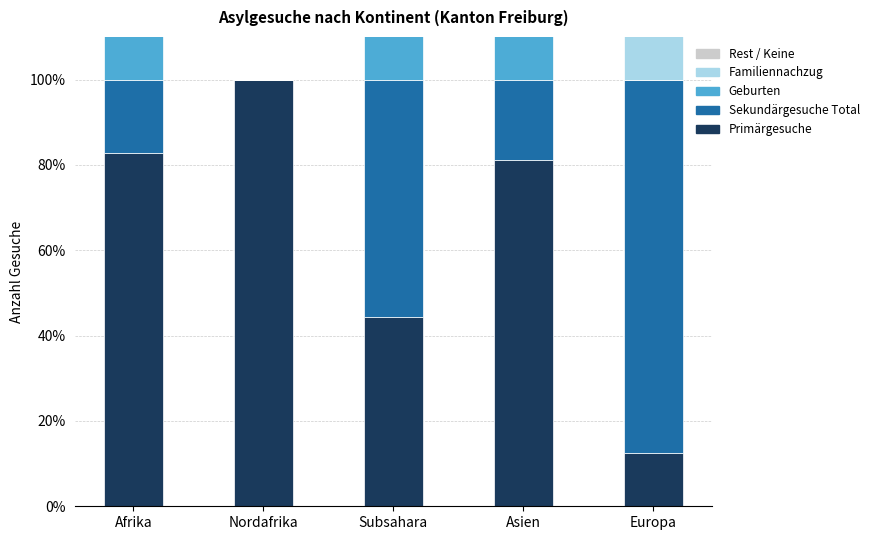

What is the difference between the Familiennachzug values at Europa and Subsahara?

50.0